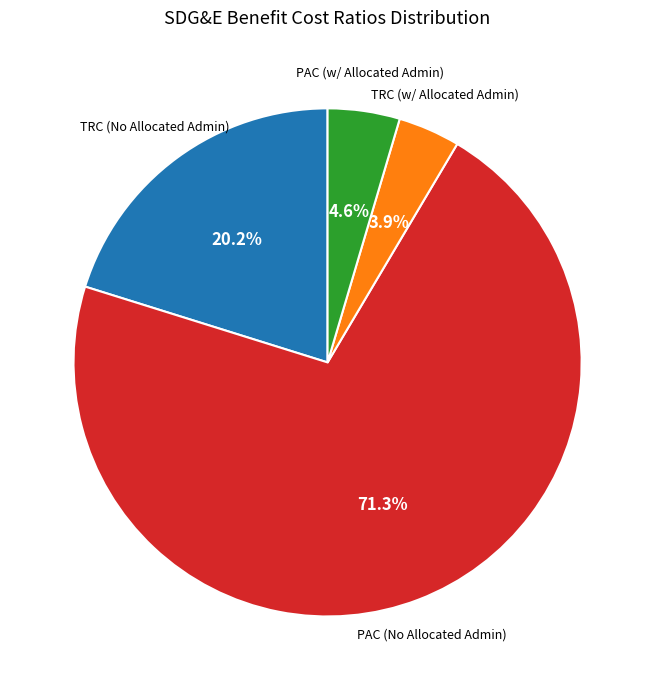

What percentage is the PAC (No Allocated Admin) slice, to the nearest percent?

71%